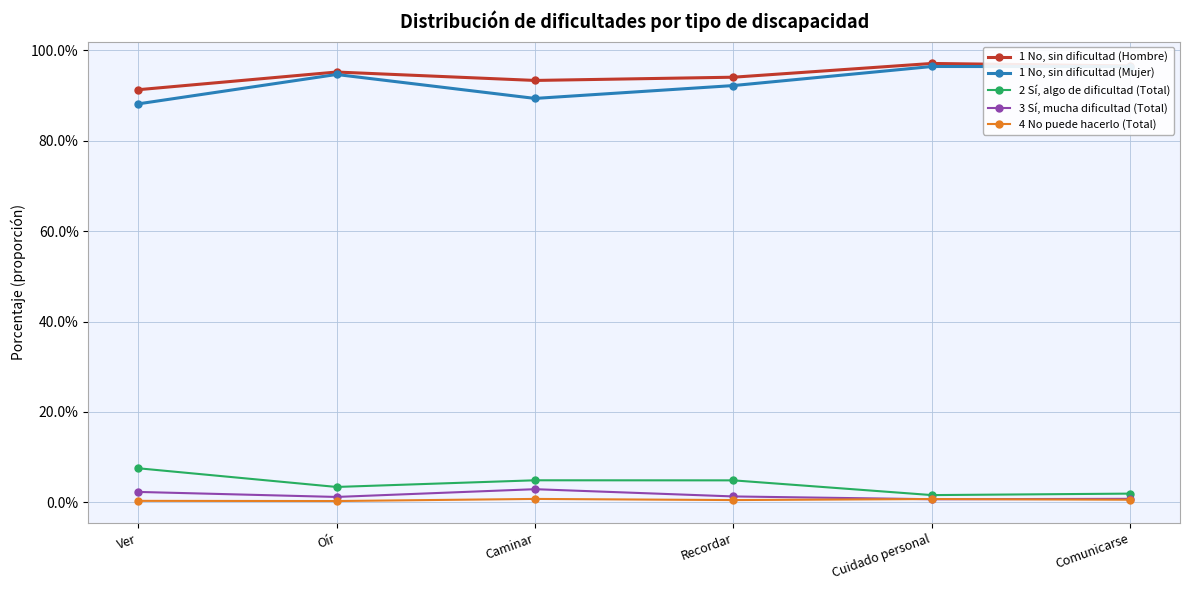

Where is the first local maximum for 3 Sí, mucha dificultad (Total)?

Caminar